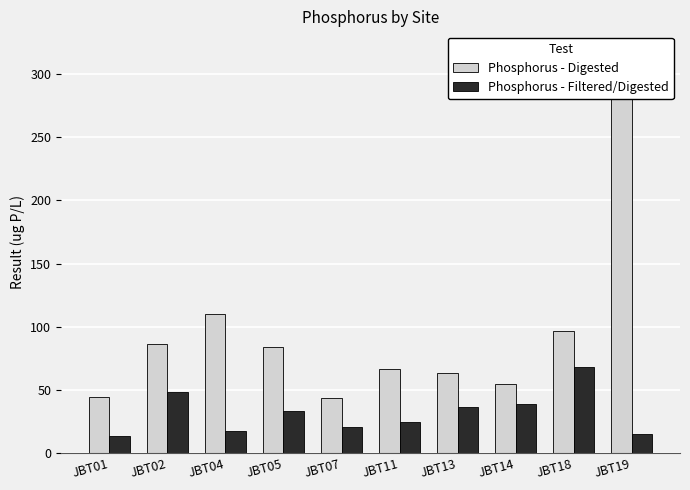

Is it true that Phosphorus - Filtered/Digested equals 115.9 at JBT18?

False